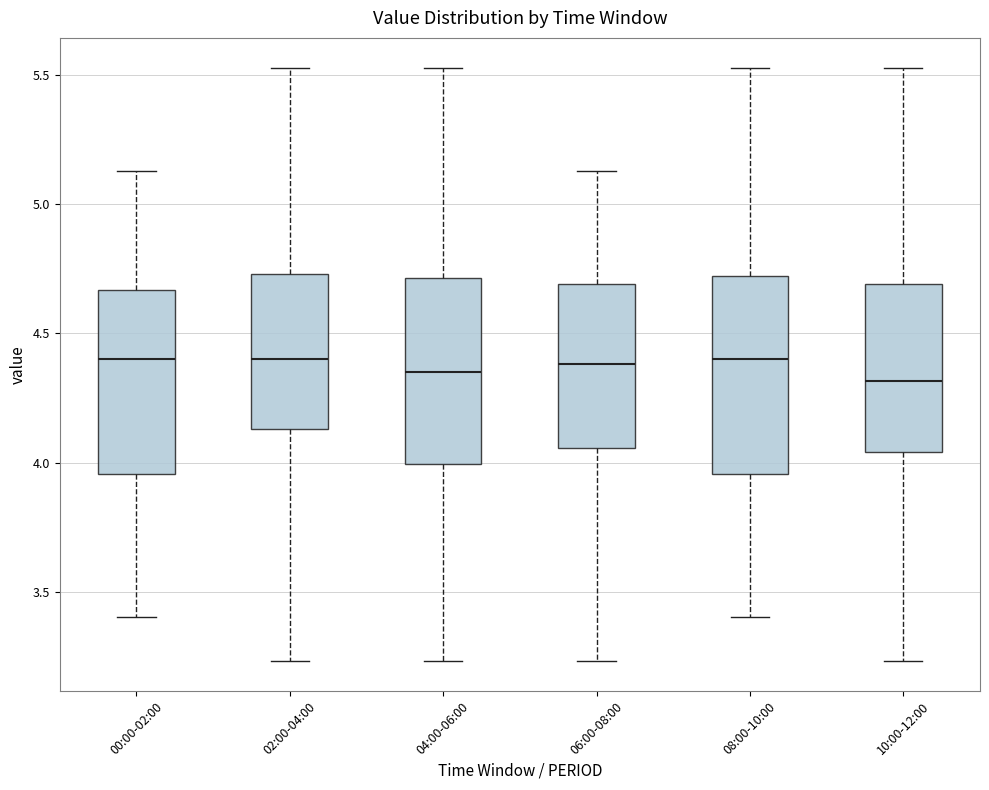

Reading left to right, transcribe this box plot: for each box, give where its median line is, the range the box spans, and where its two whiskers end, as read against the y-axis. The values are not printed on the chart, so give them approximately, as read against the axis.

00:00-02:00: median 4.40, box 3.95 to 4.65, whiskers 3.40 to 5.15
02:00-04:00: median 4.40, box 4.15 to 4.75, whiskers 3.25 to 5.55
04:00-06:00: median 4.35, box 4.00 to 4.70, whiskers 3.25 to 5.55
06:00-08:00: median 4.40, box 4.05 to 4.70, whiskers 3.25 to 5.15
08:00-10:00: median 4.40, box 3.95 to 4.70, whiskers 3.40 to 5.55
10:00-12:00: median 4.30, box 4.05 to 4.70, whiskers 3.25 to 5.55